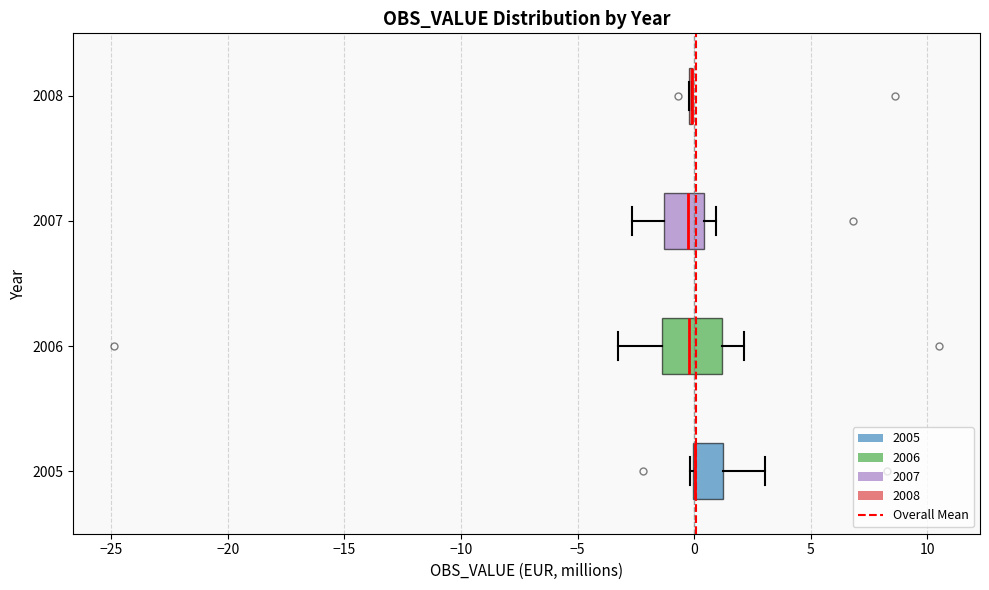

Reading bottom to top, read every box against the x-axis: the position of its median line, the range the box covers, and the ends of its whiskers. The values are not printed on the chart, so give them approximately, as read against the axis.

2005: median 0.0 (drawn on the box's left edge), box 0.0 to 1.0, whiskers 0.0 (just left of the box's left edge) to 3.0
2006: median 0.0, box -1.5 to 1.0, whiskers -3.5 to 2.0
2007: median 0.0, box -1.5 to 0.5, whiskers -2.5 to 1.0
2008: box collapsed to a line at 0.0, whiskers 0.0 to 0.0